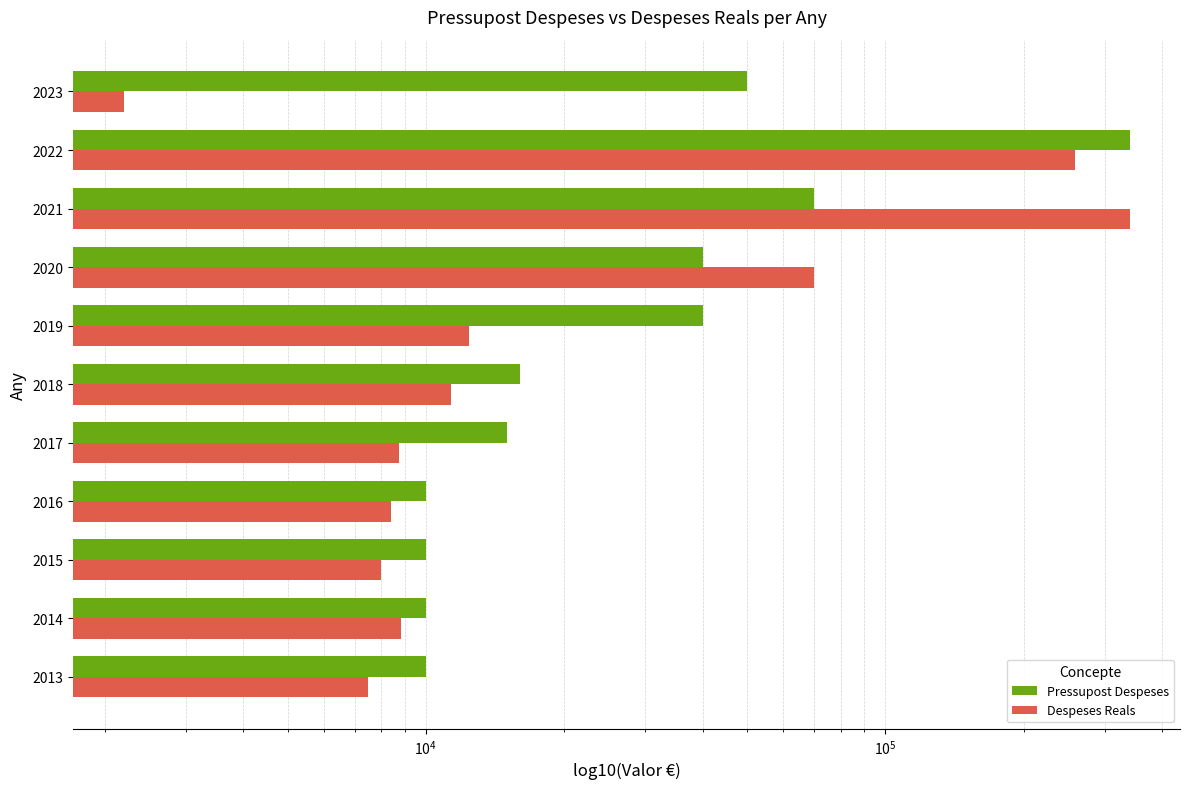

Are the bars grouped side by side (vs. stacked)?

Yes